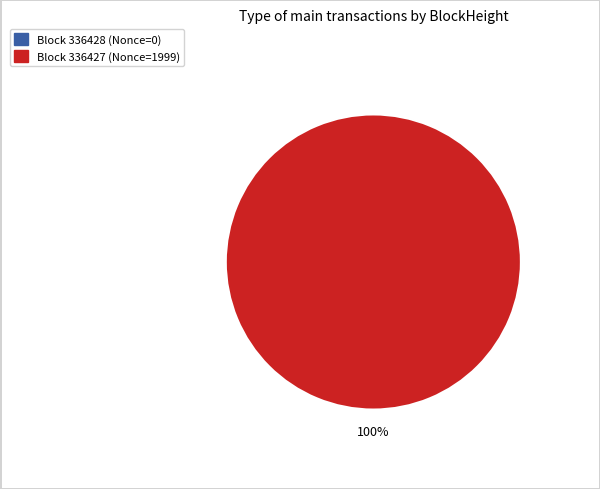

To the nearest percent, what percentage of the pie is 336427?

100%